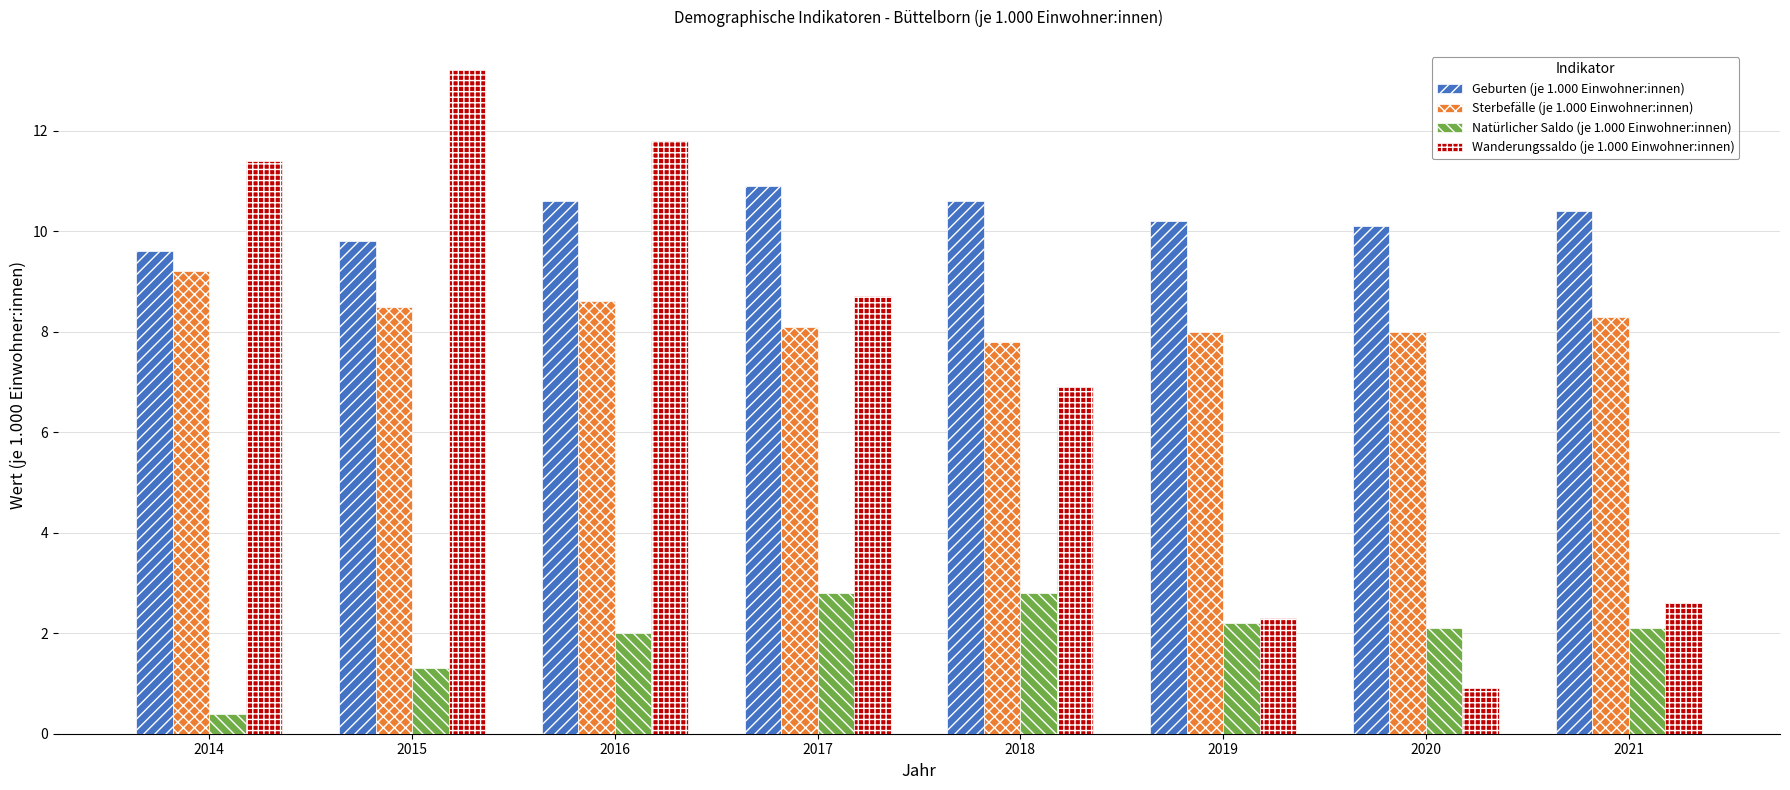

The value of Sterbefälle (je 1.000 Einwohner:innen) at 2017 is 4.1. True or false?

False